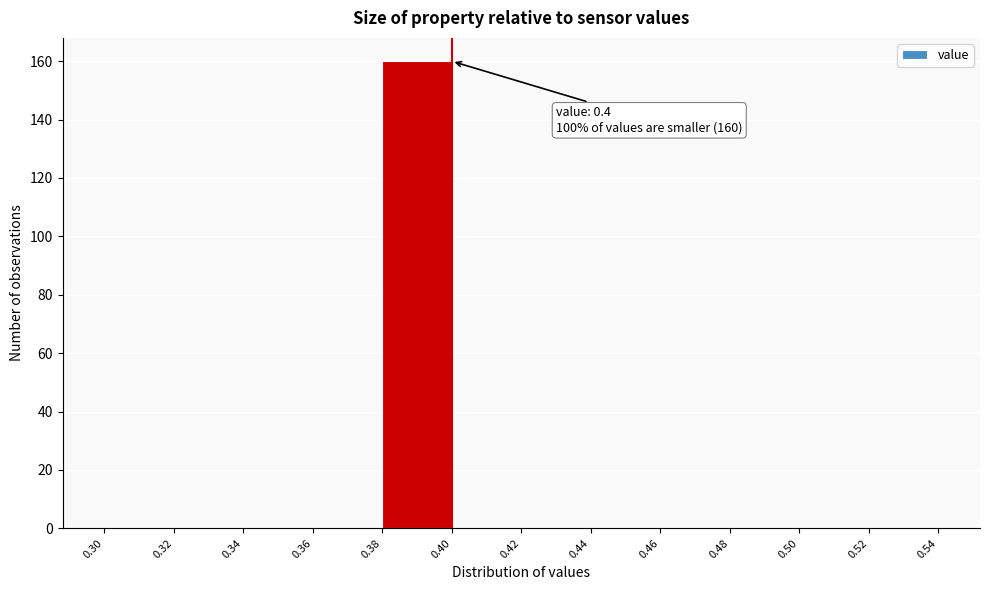

Over which range of the x-axis is the bar tallest?

0.38 to 0.40